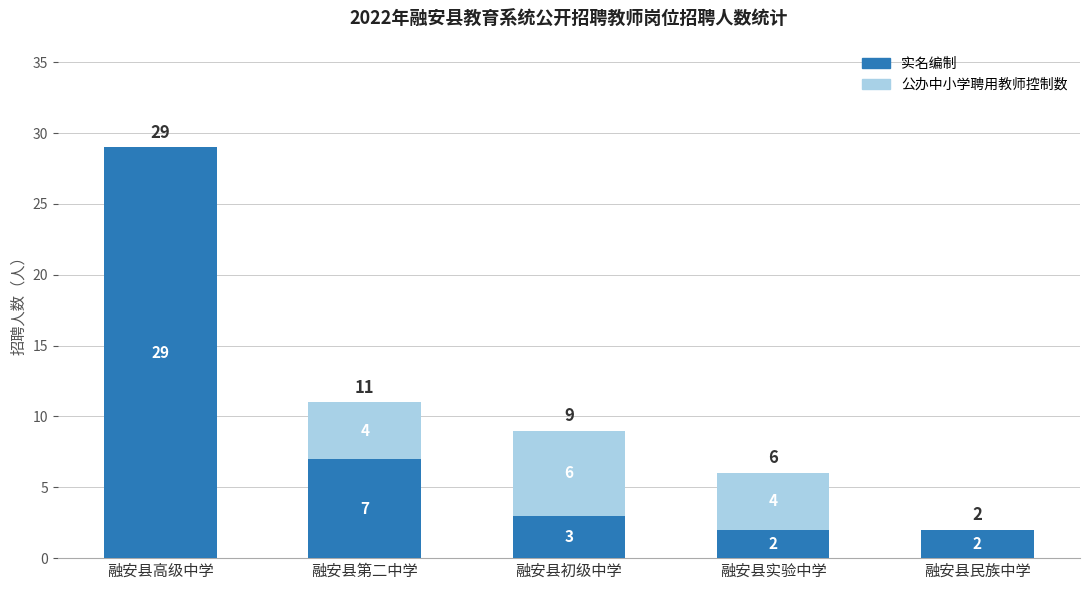

Reading left to right, transcribe the values for 实名编制.

融安县高级中学=29	融安县第二中学=7	融安县初级中学=3	融安县实验中学=2	融安县民族中学=2